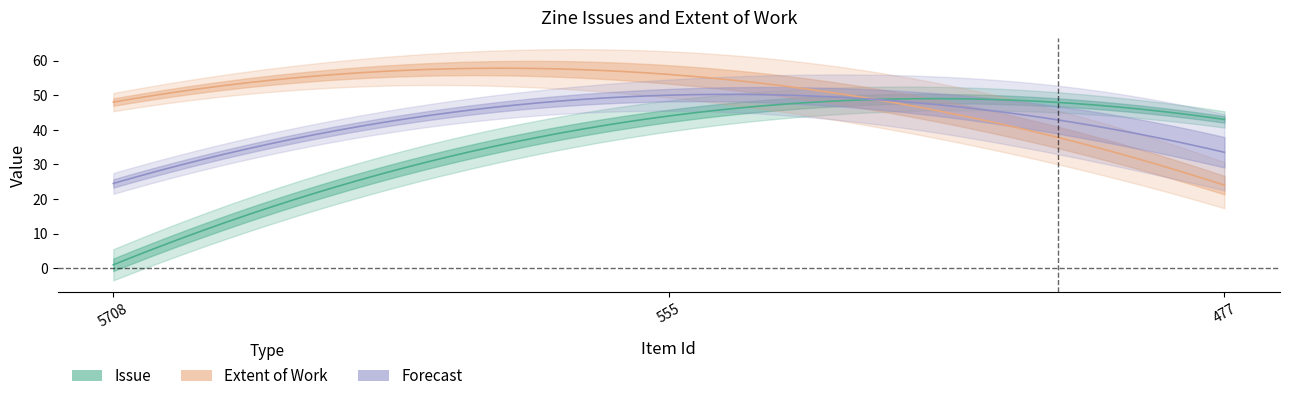

Read the Issue value at 477, to the nearest 10.

40